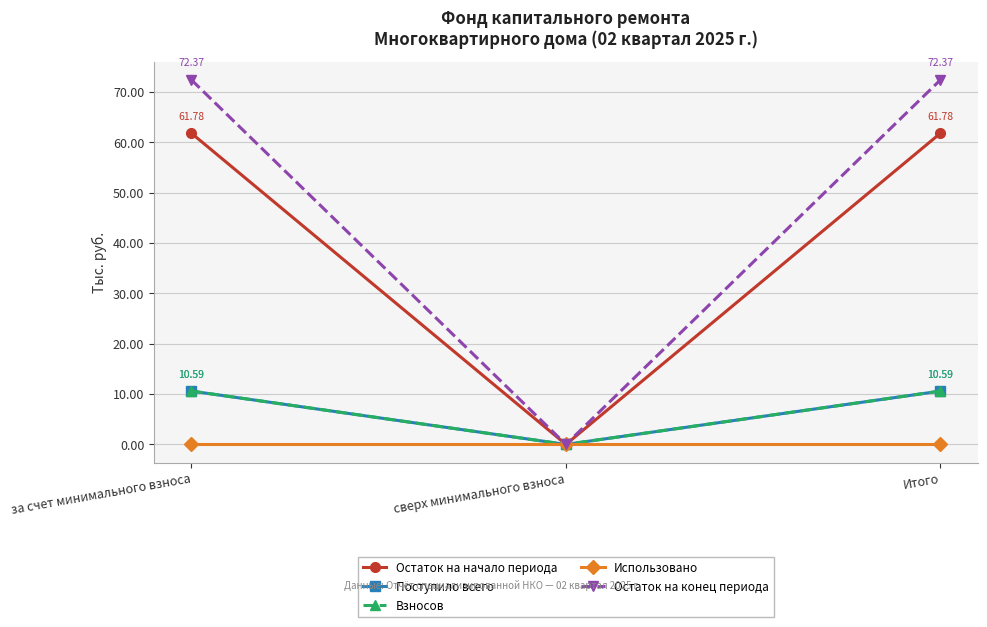

Does the chart have visible grid lines?

Yes